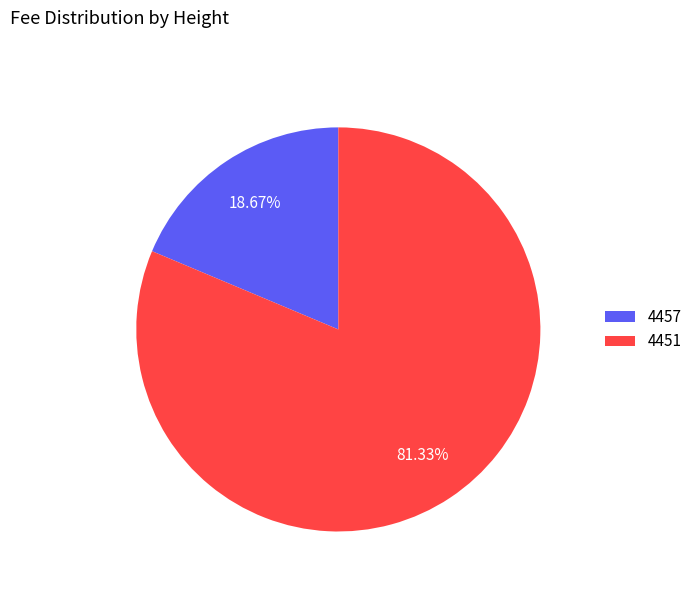

Which category has the smallest portion of the pie?

4457